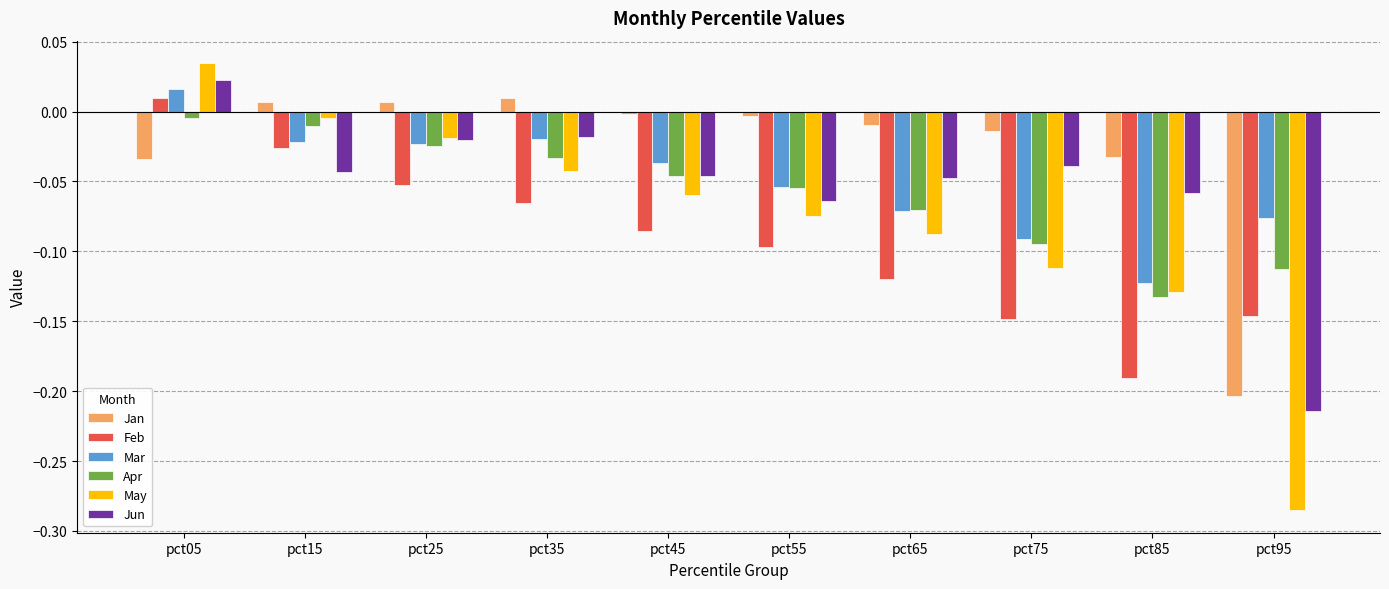

Which category has the highest value across all series?

pct05